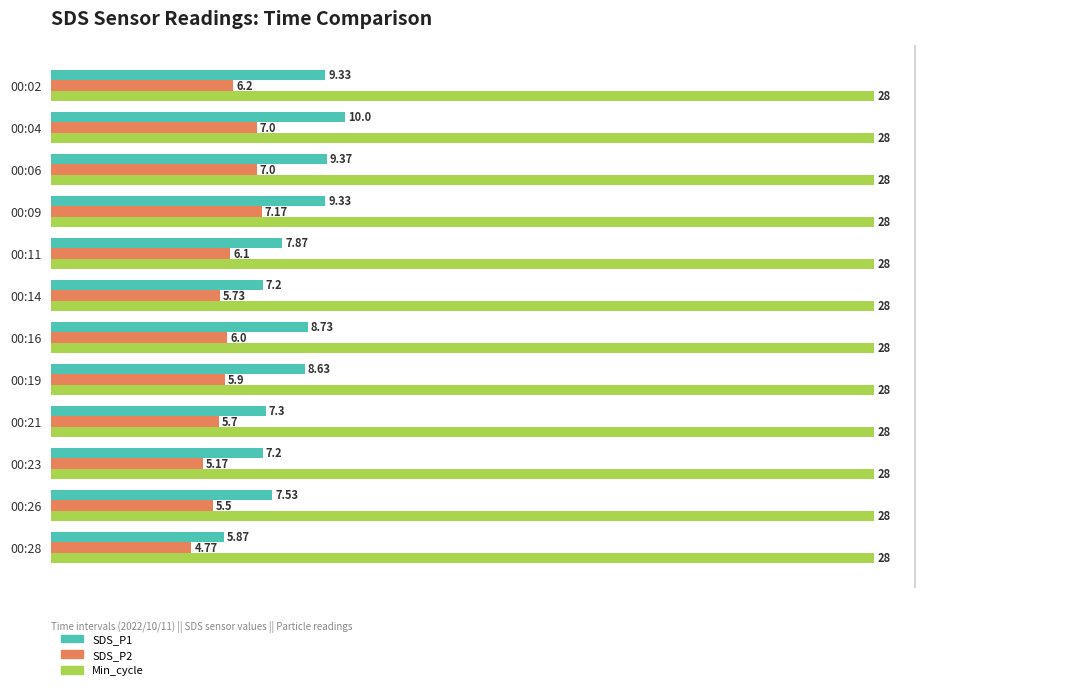

Is the value of Min_cycle at 00:04 greater than the value of SDS_P2 at 00:19?

Yes